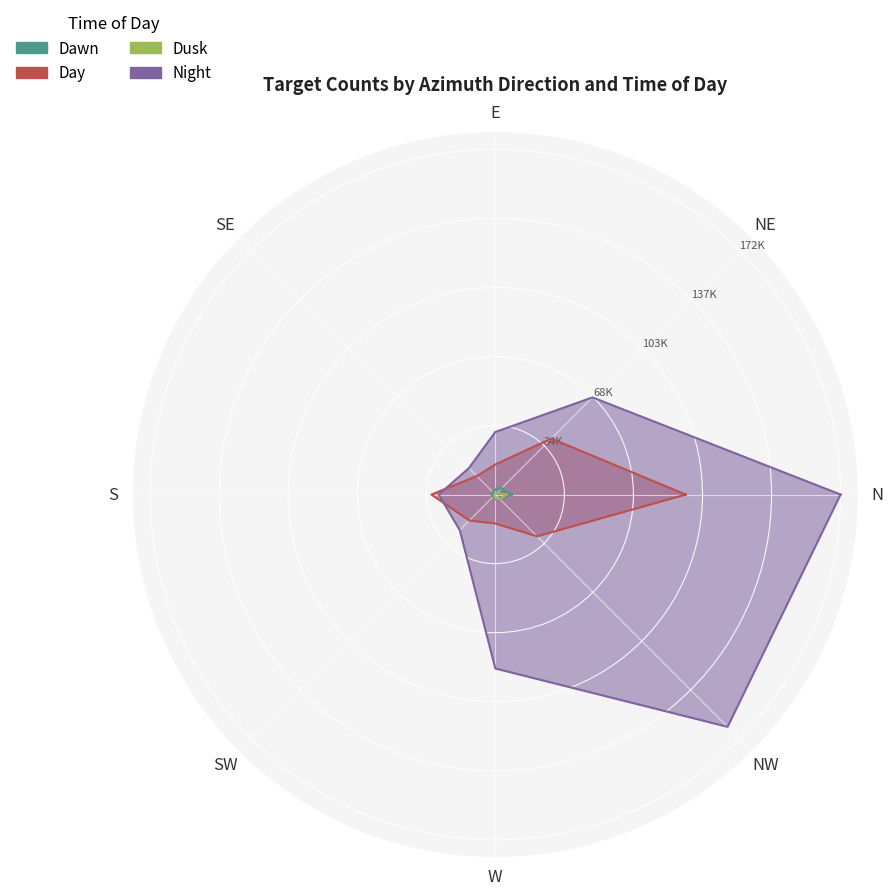

How many interior local peaks does the Day series have?

1